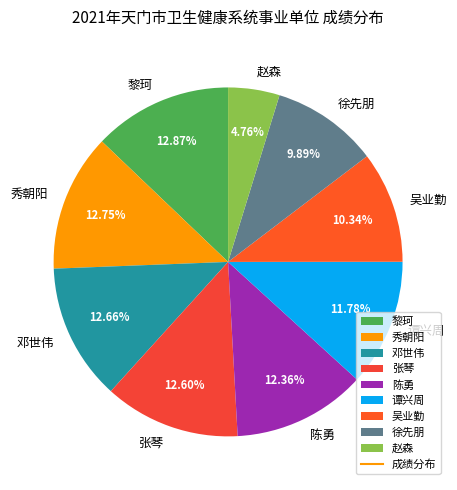

Which has a higher value, 秀朝阳 or 谭兴周?

秀朝阳